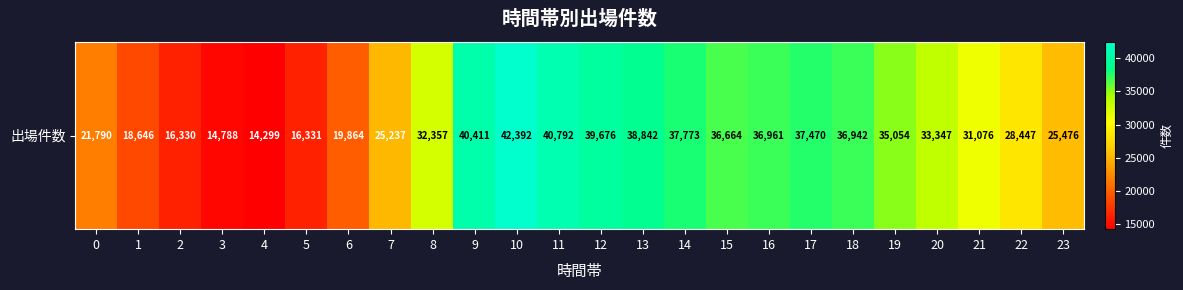

At which category does the chart reach its minimum across all series?

4